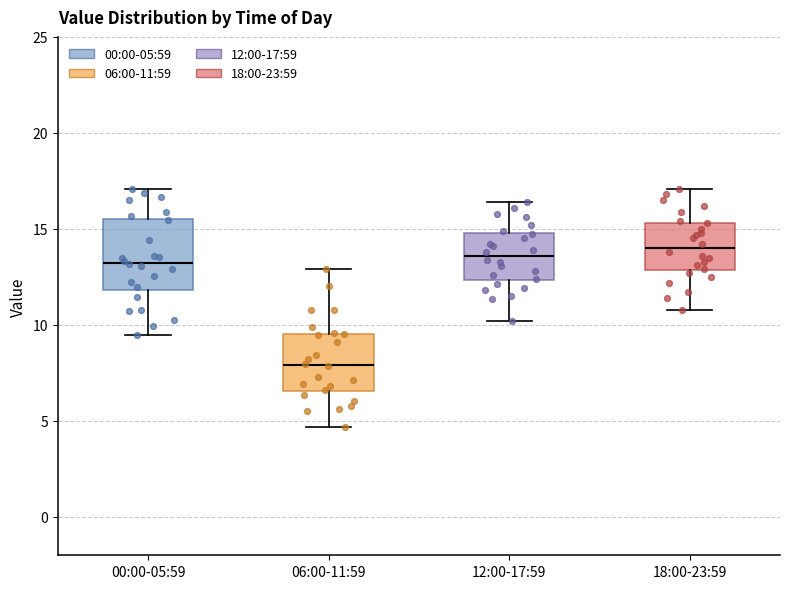

Reading left to right, read every box against the y-axis: the position of its median line, the range the box covers, and the ends of its whiskers. The values are not printed on the chart, so give them approximately, as read against the axis.

00:00-05:59: median 13.0, box 12.0 to 15.5, whiskers 9.5 to 17.0
06:00-11:59: median 8.0, box 6.5 to 9.5, whiskers 4.5 to 13.0
12:00-17:59: median 13.5, box 12.5 to 15.0, whiskers 10.0 to 16.5
18:00-23:59: median 14.0, box 13.0 to 15.5, whiskers 11.0 to 17.0